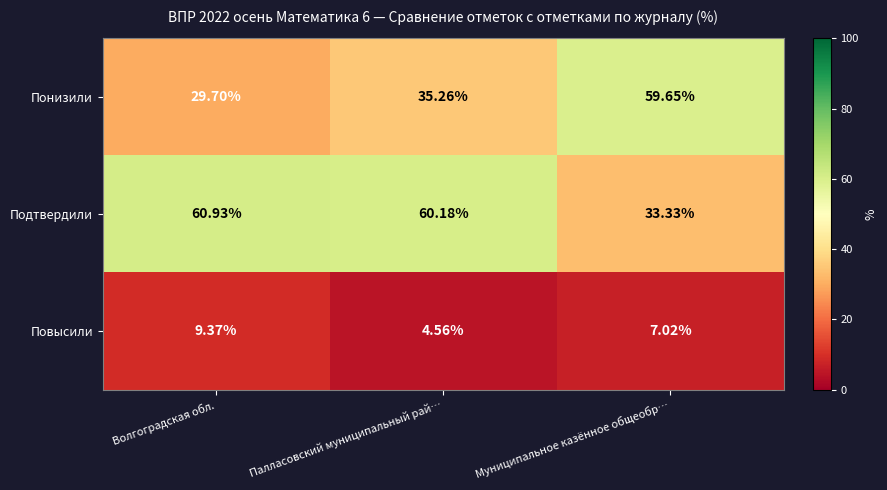

Where does the Повысили series first go above 7?

Волгоградская обл.